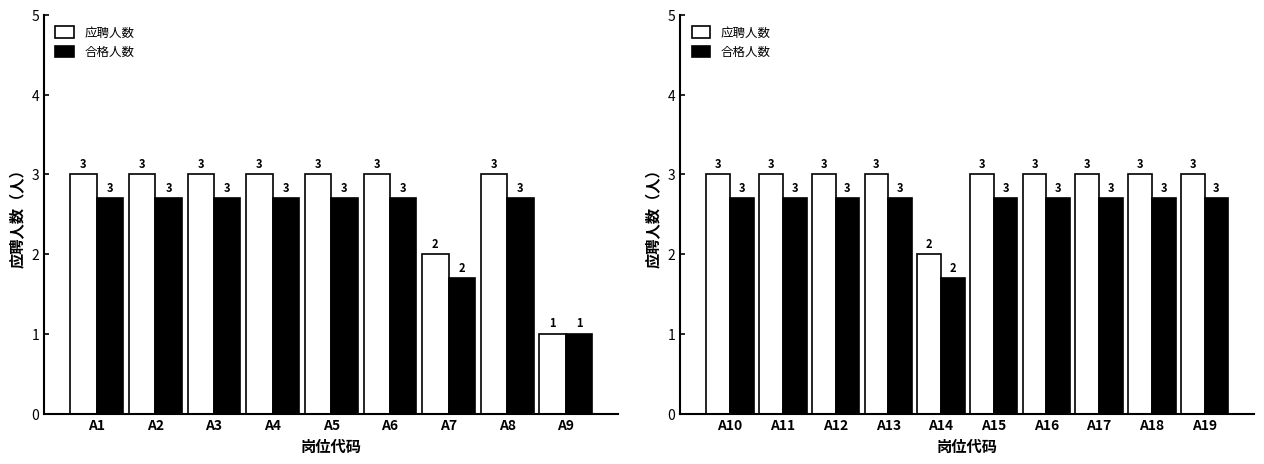

How many 应聘人数 values are between 3 and 4?

9